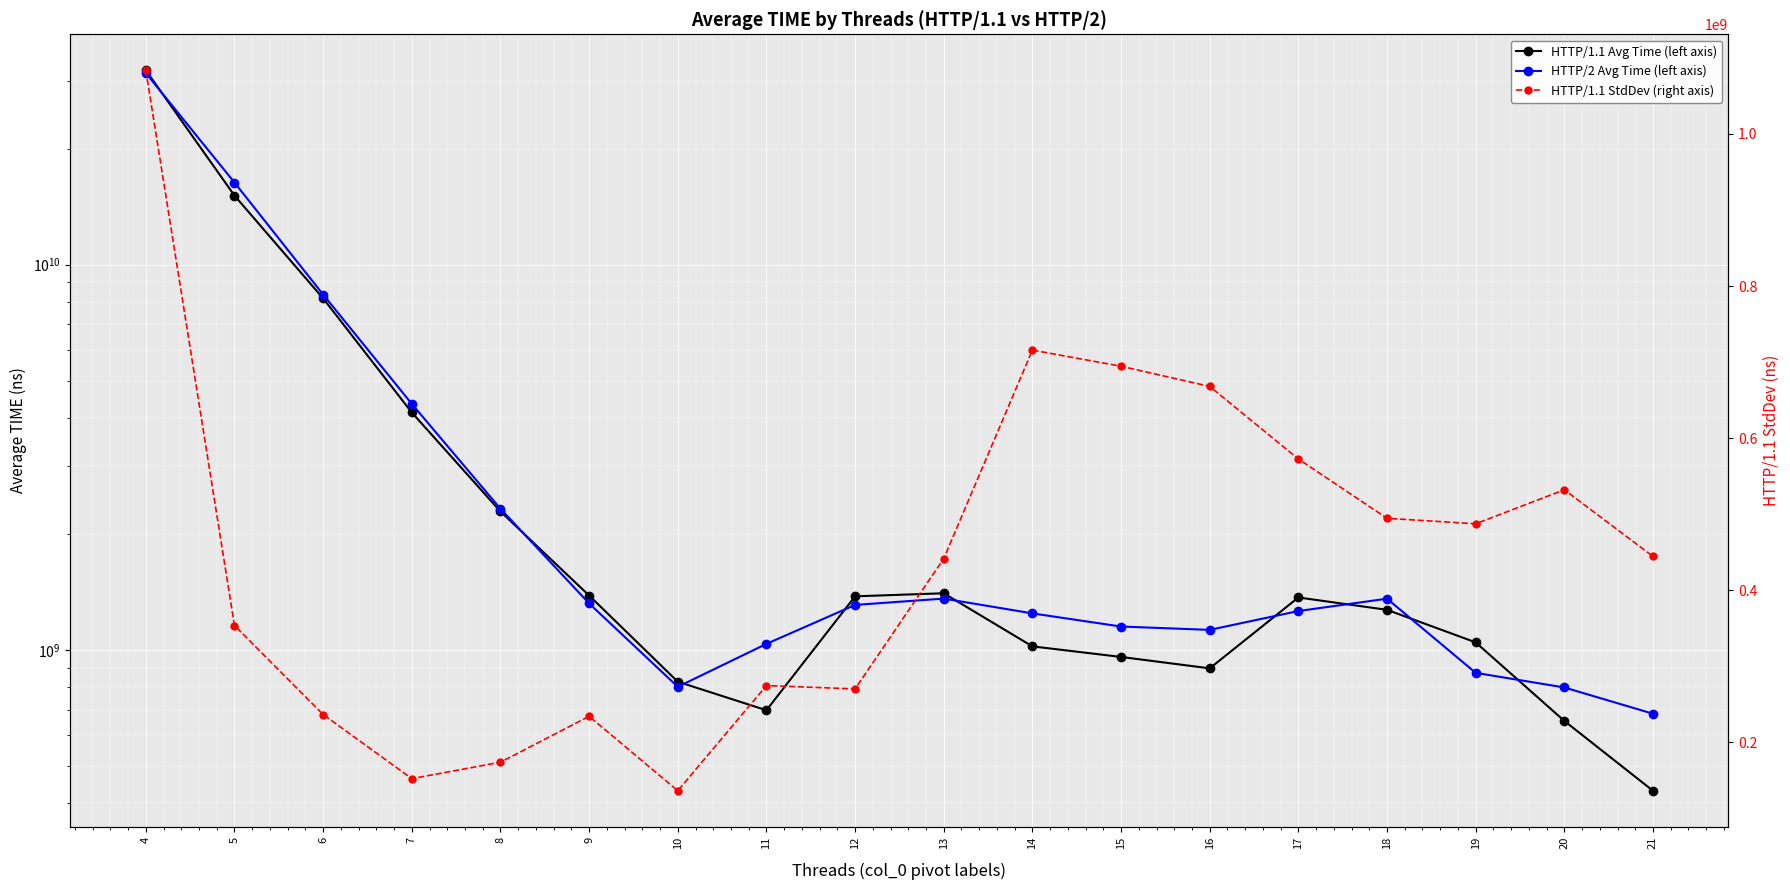

Rank the categories by HTTP/1.1 Avg Time (left axis) value from lowest to highest.

21, 20, 11, 10, 16, 15, 14, 19, 18, 17, 12, 9, 13, 8, 7, 6, 5, 4